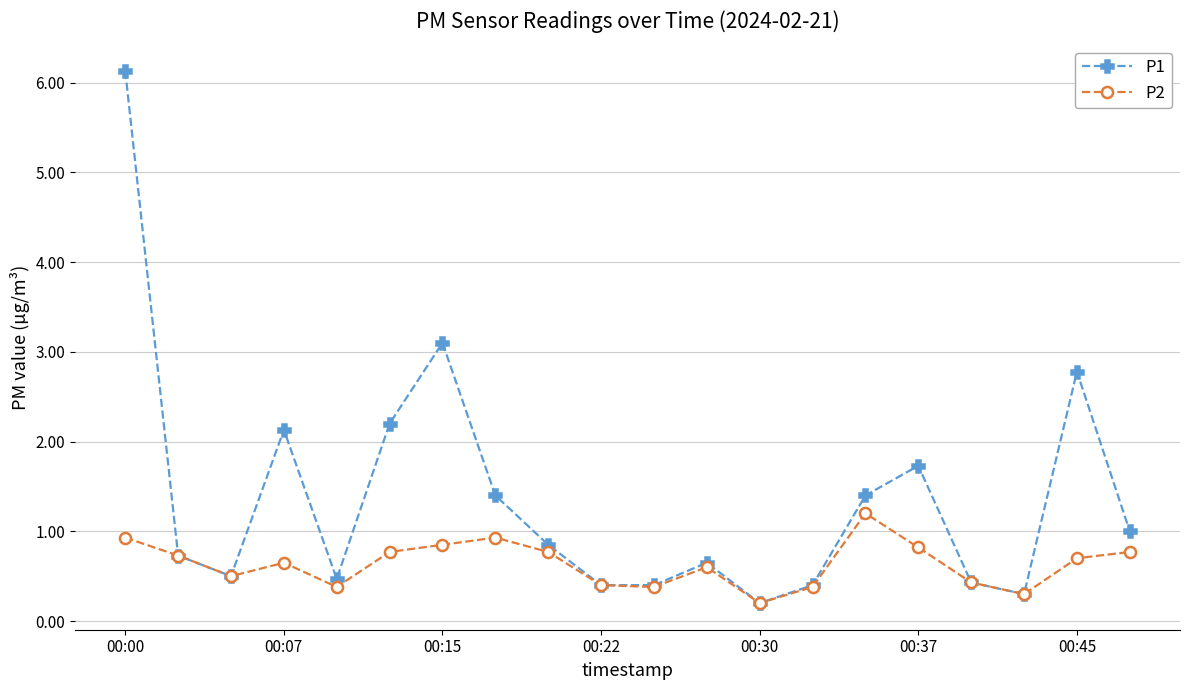

List the series in order of their peak value, highest first.

P1, P2